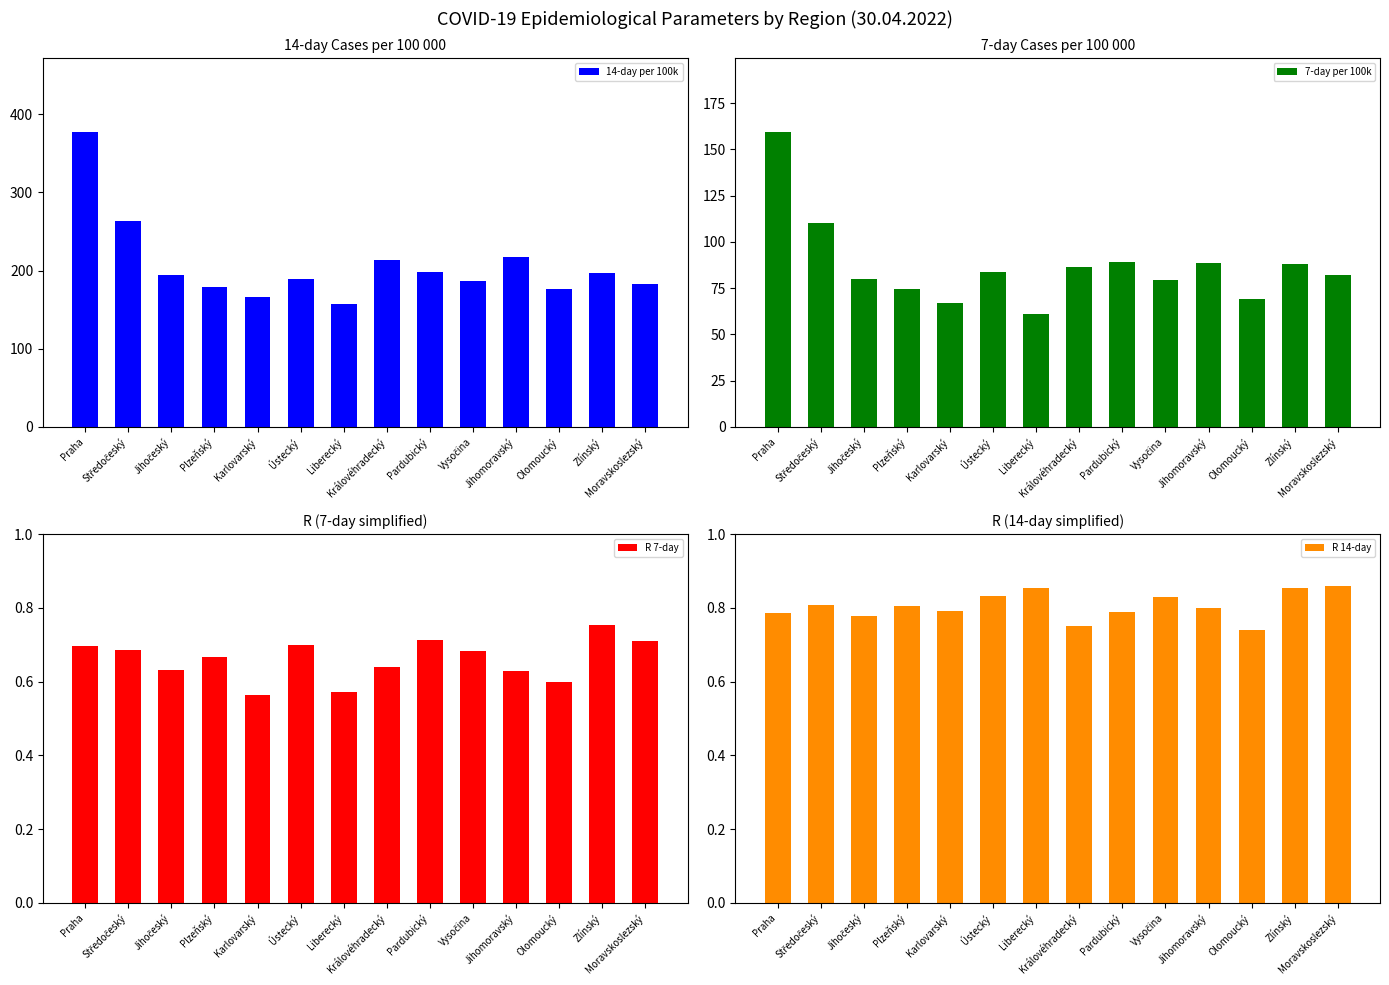

What is the total value across all series at Moravskoslezský?

266.7